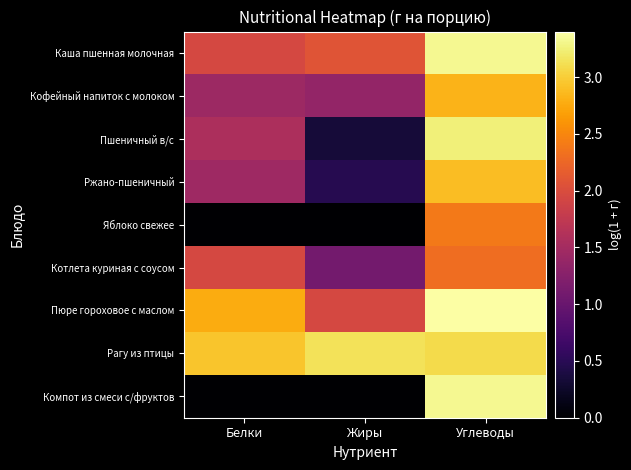

Reading left to right, extract all data points from this chart.

Каша пшенная молочная: Белки=1.9	Жиры=2.1	Углеводы=3.3
Кофейный напиток с молоком: Белки=1.4	Жиры=1.4	Углеводы=2.8
Пшеничный в/с: Белки=1.6	Жиры=0.3	Углеводы=3.2
Ржано-пшеничный: Белки=1.5	Жиры=0.5	Углеводы=2.9
Яблоко свежее: Белки=0.0	Жиры=0.0	Углеводы=2.4
Котлета куриная с соусом: Белки=1.9	Жиры=1.1	Углеводы=2.3
Пюре гороховое с маслом: Белки=2.8	Жиры=1.9	Углеводы=3.4
Рагу из птицы: Белки=2.9	Жиры=3.1	Углеводы=3.1
Компот из смеси с/фруктов: Белки=0.0	Жиры=0.0	Углеводы=3.3